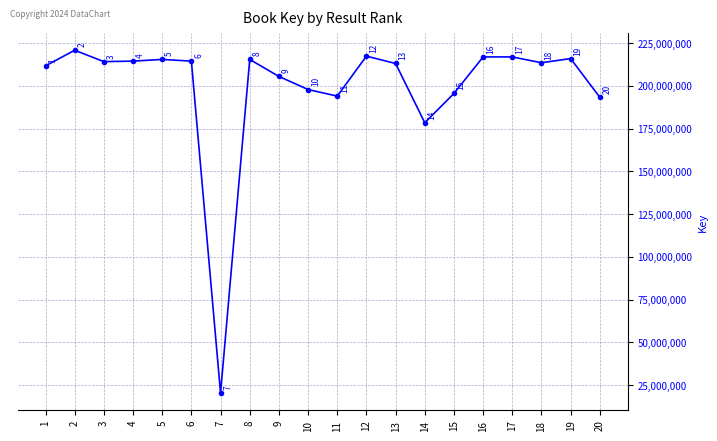

What is the smallest value displayed?

20379506